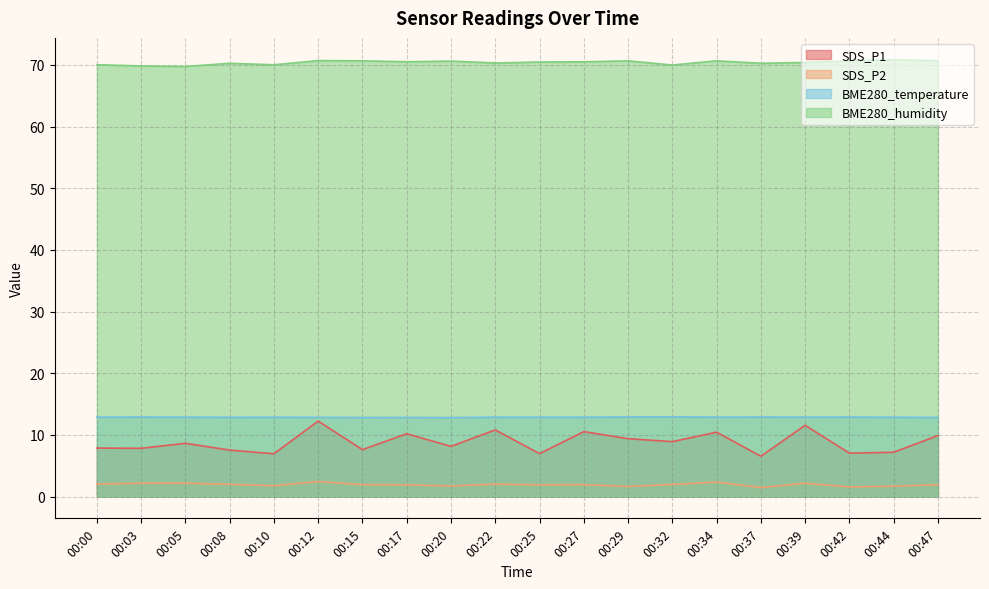

True or false: SDS_P2 has a value of 2.1 at 00:39.

True